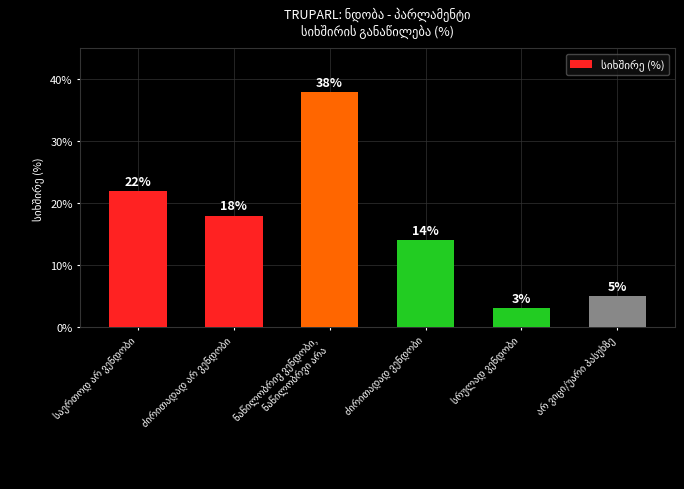

What is the difference between the second highest and second lowest values?

17